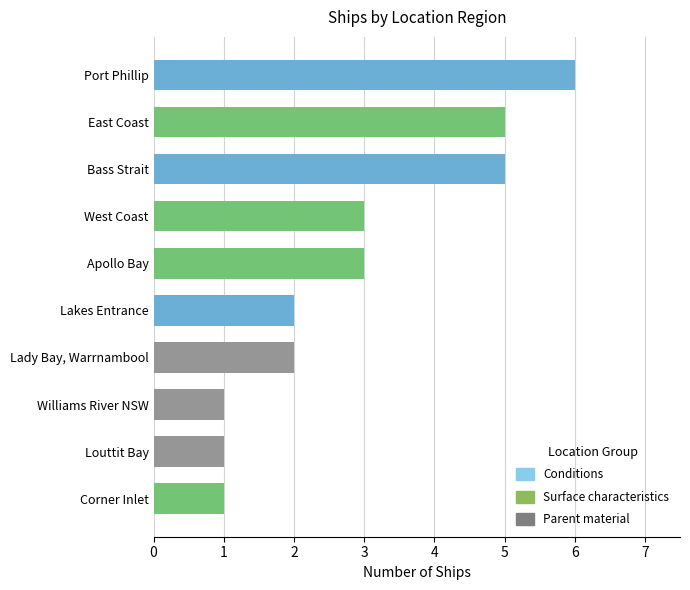

What is the difference between the second highest and second lowest values?

4